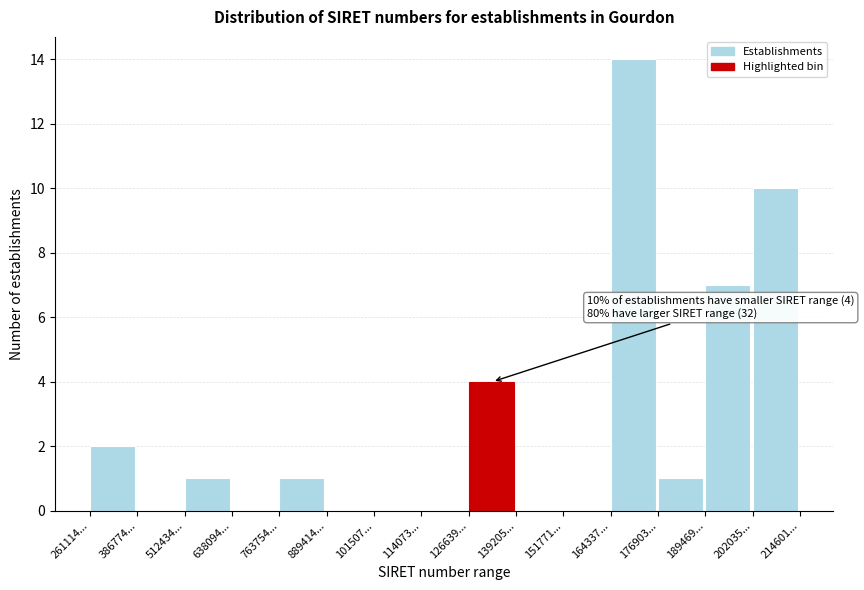

Reading left to right, transcribe all the data shown in this chart.

261114...=2	386774...=0	512434...=1	638094...=0	763754...=1	889414...=0	101507...=0	114073...=0	126639...=4	139205...=0	151771...=0	164337...=14	176903...=1	189469...=7	202035...=10